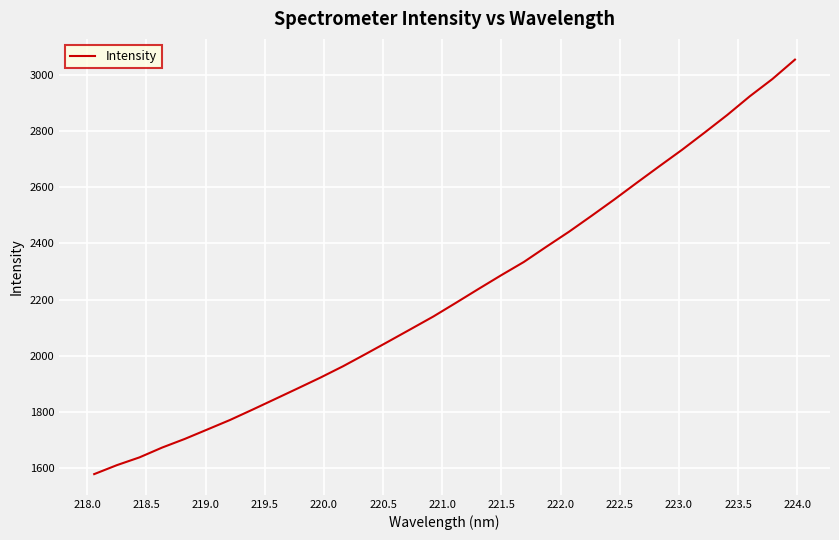

What is the greatest value displayed?

3055.0